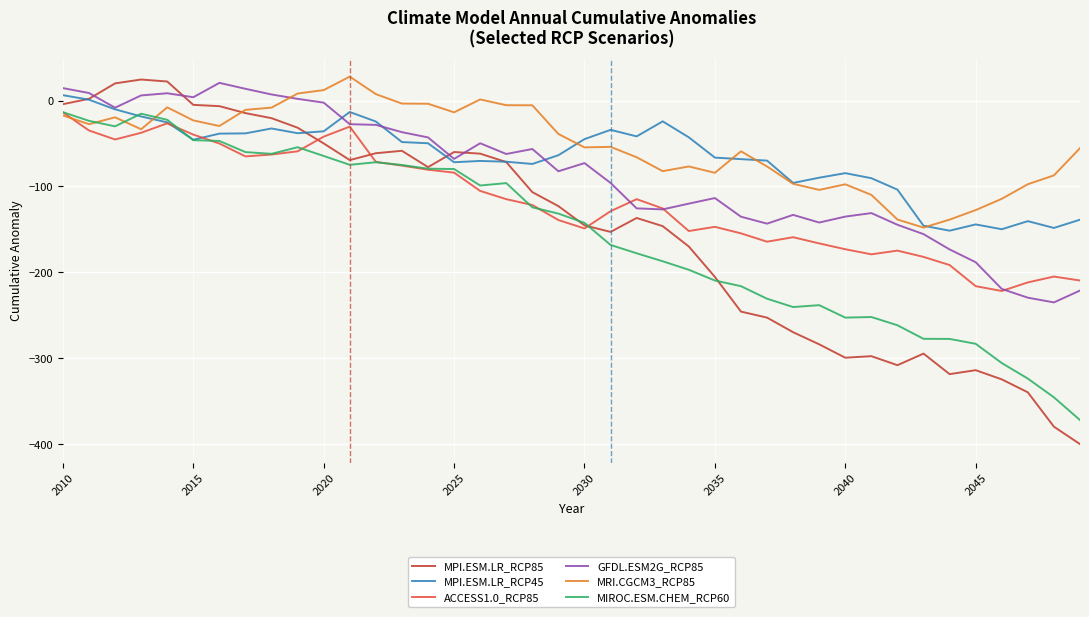

Which series has the widest spread of values?

MPI.ESM.LR_RCP85